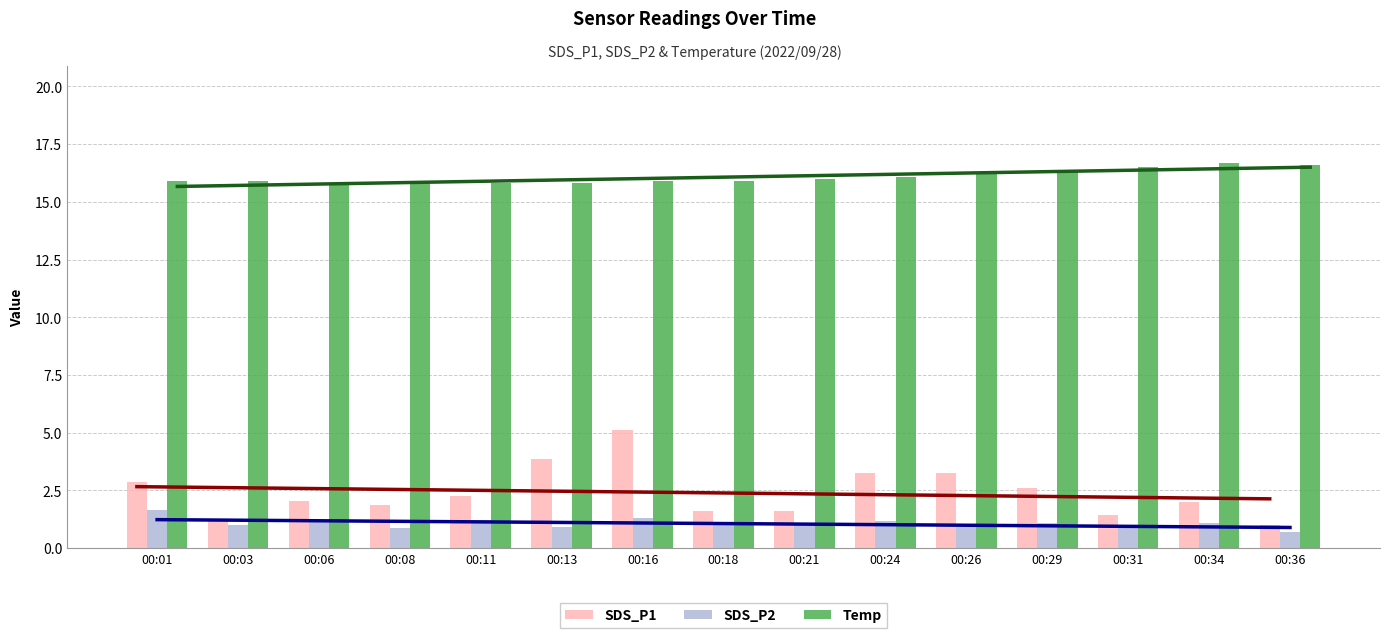

Which series has the widest spread of values?

SDS_P1